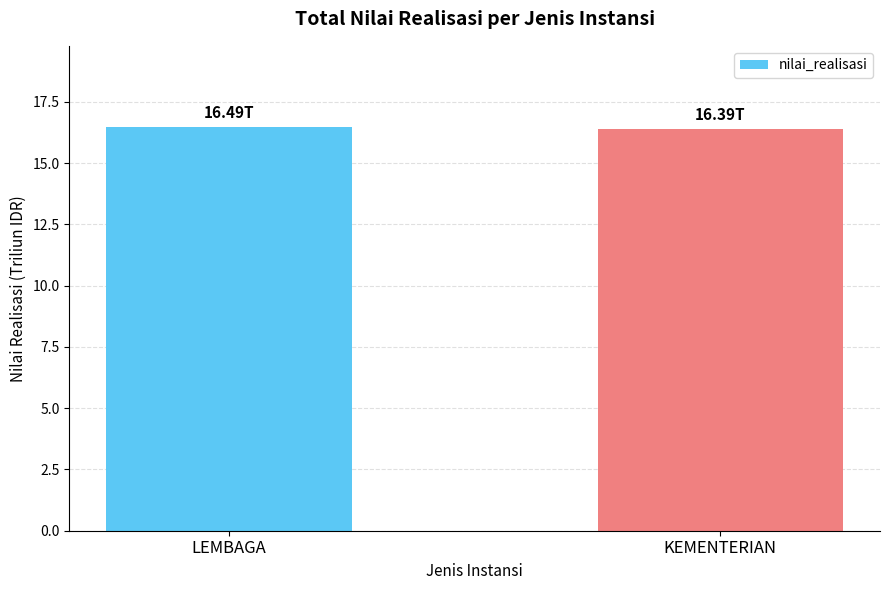

How many values are between 16 and 17?

2